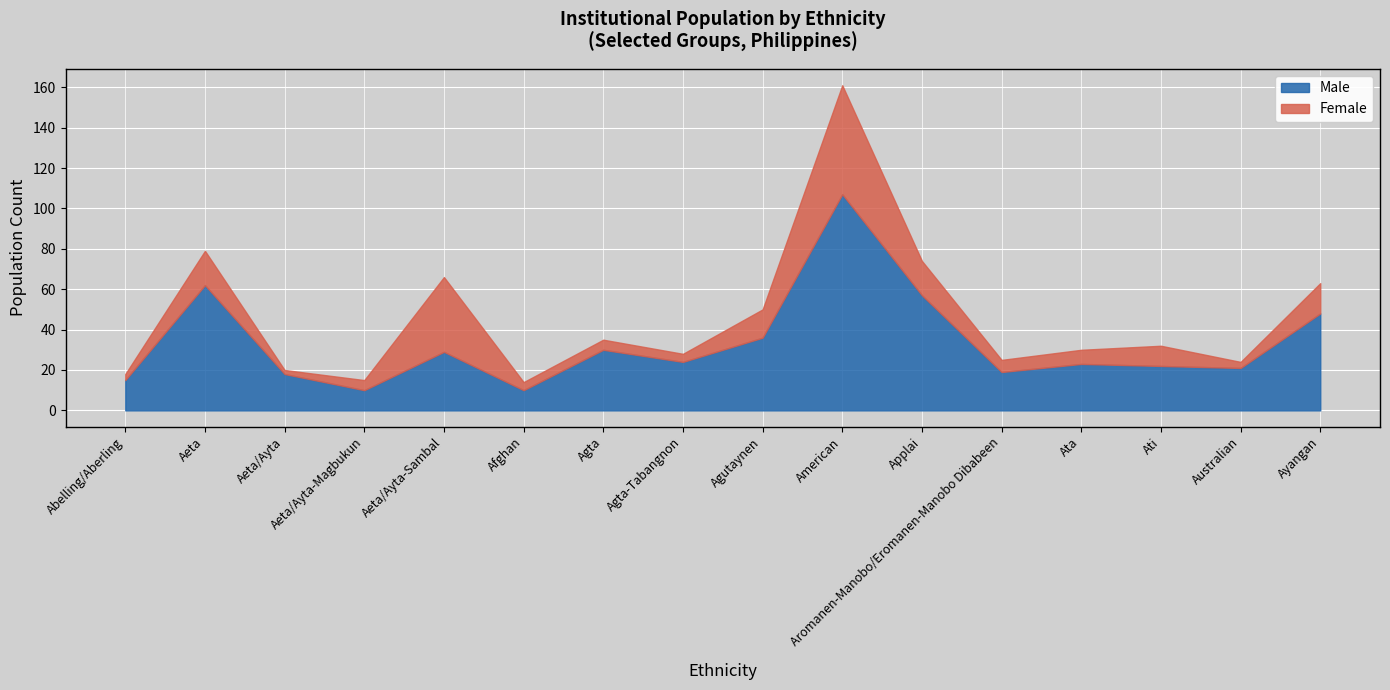

At which category is the sum across all series the highest?

American